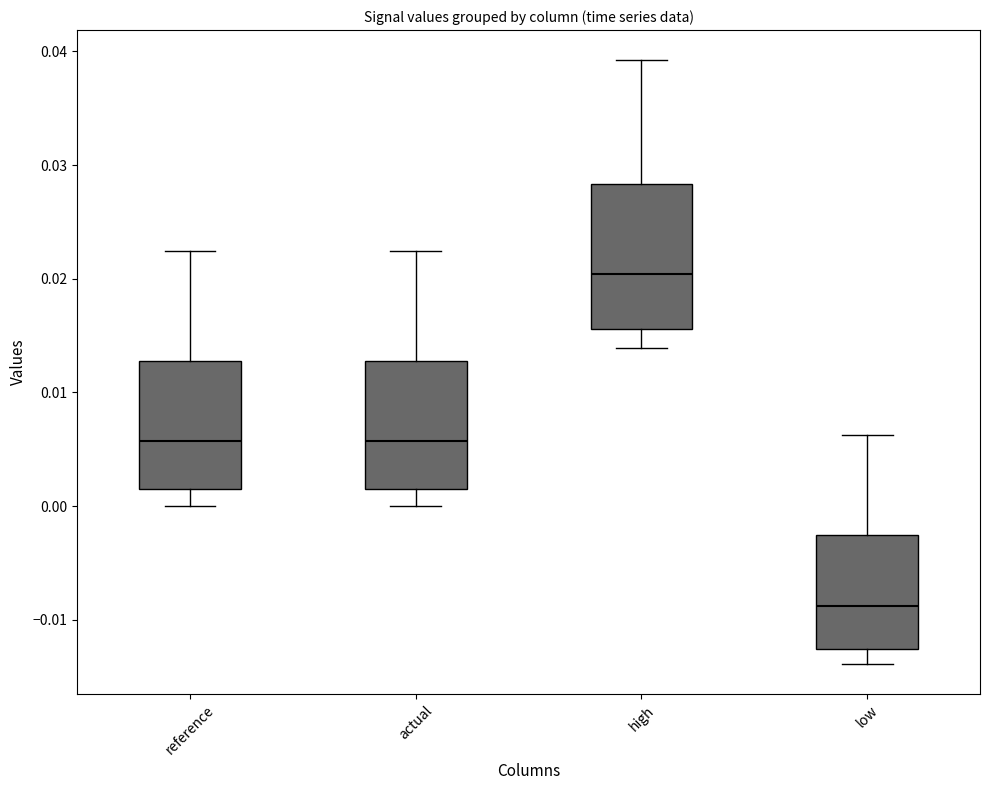

Reading left to right, transcribe this box plot: for each box, give where its median line is, the range the box spans, and where its two whiskers end, as read against the y-axis. The values are not printed on the chart, so give them approximately, as read against the axis.

reference: median 0.006, box 0.001 to 0.013, whiskers 0.000 to 0.022
actual: median 0.006, box 0.001 to 0.013, whiskers 0.000 to 0.022
high: median 0.020, box 0.016 to 0.028, whiskers 0.014 to 0.039
low: median -0.009, box -0.013 to -0.003, whiskers -0.014 to 0.006